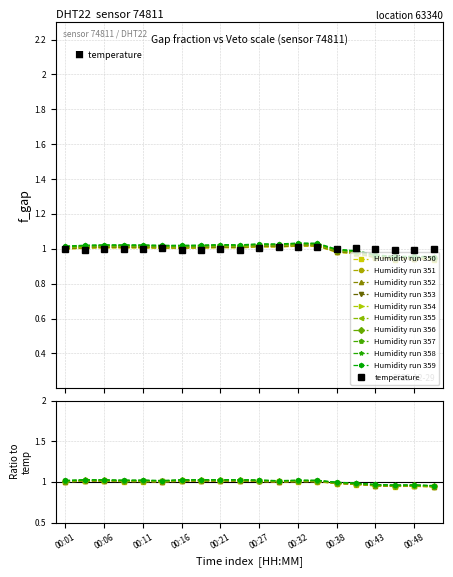

What is the maximum value shown in the chart?

1.0